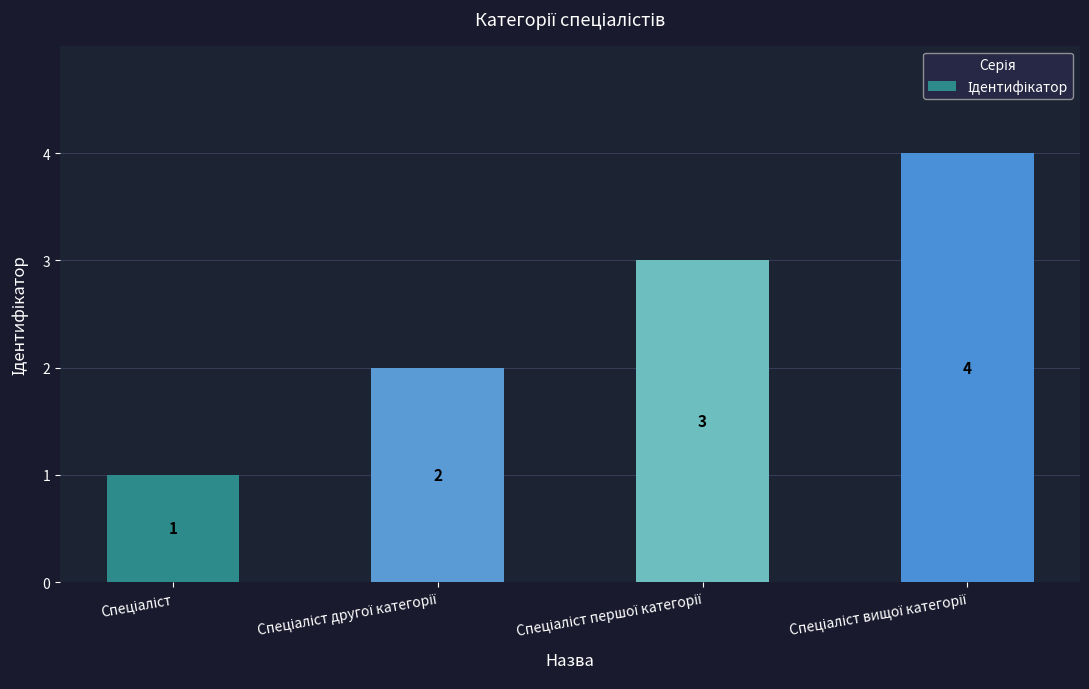

What is the difference between the maximum and minimum values?

3